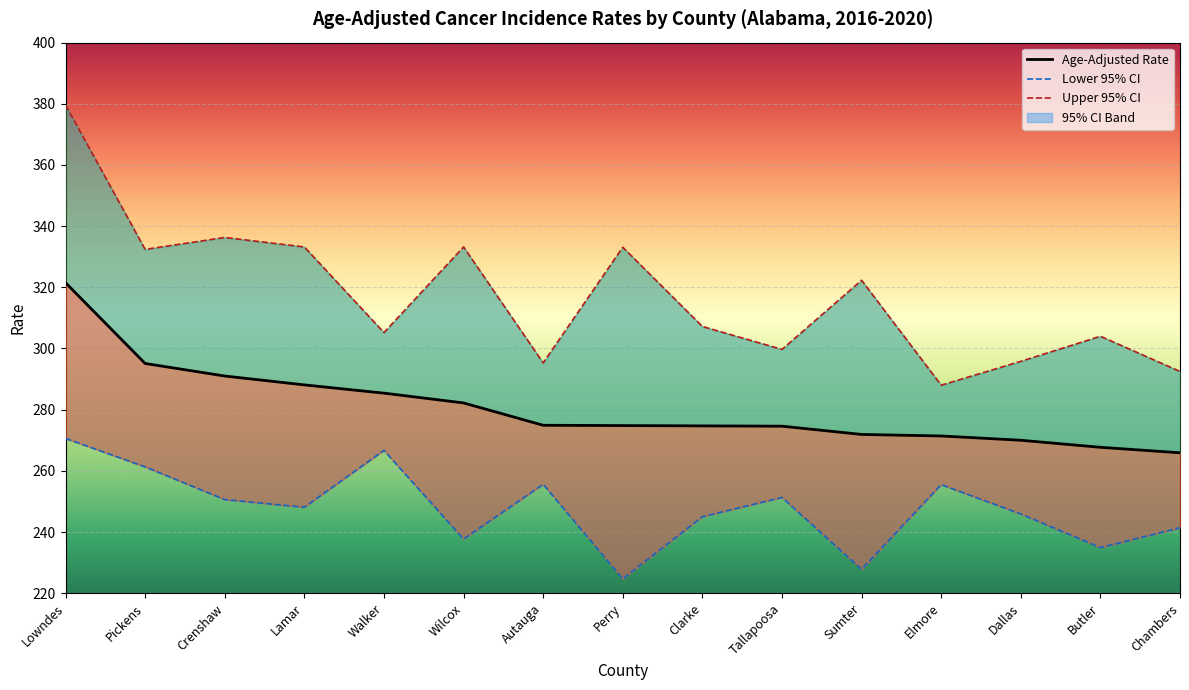

What is the average value of the Lower 95% CI series?

247.8